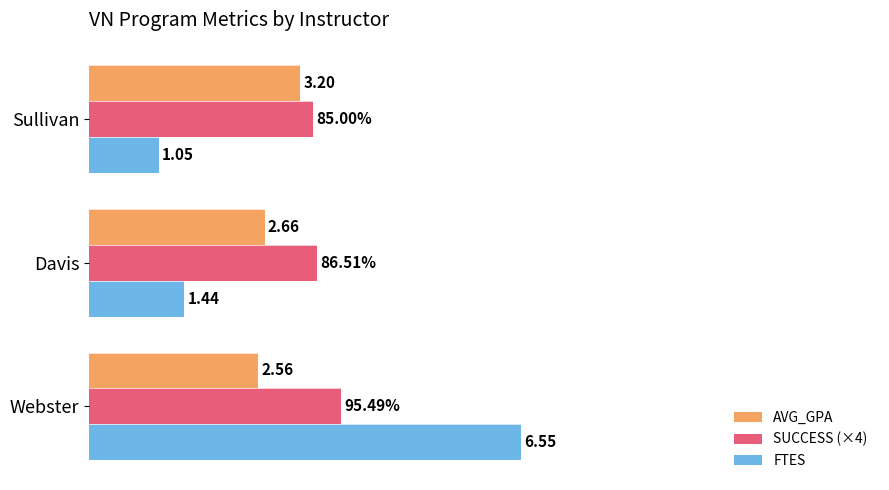

What are all the series names shown in the legend?

AVG_GPA, SUCCESS (×4), FTES